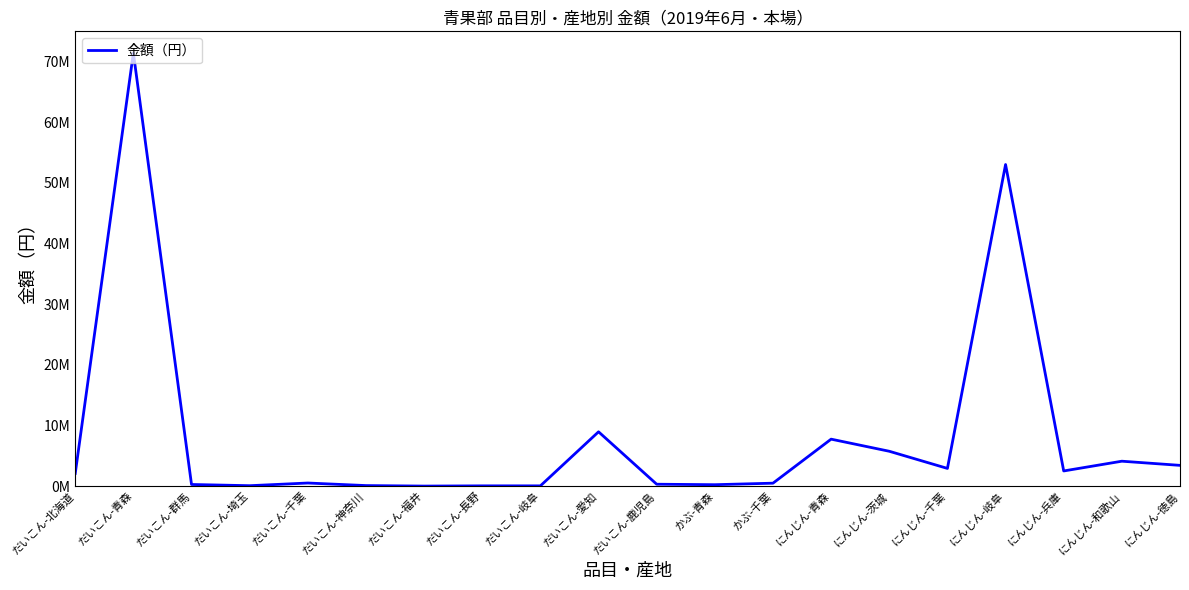

What position from the right is にんじん-千葉?

5